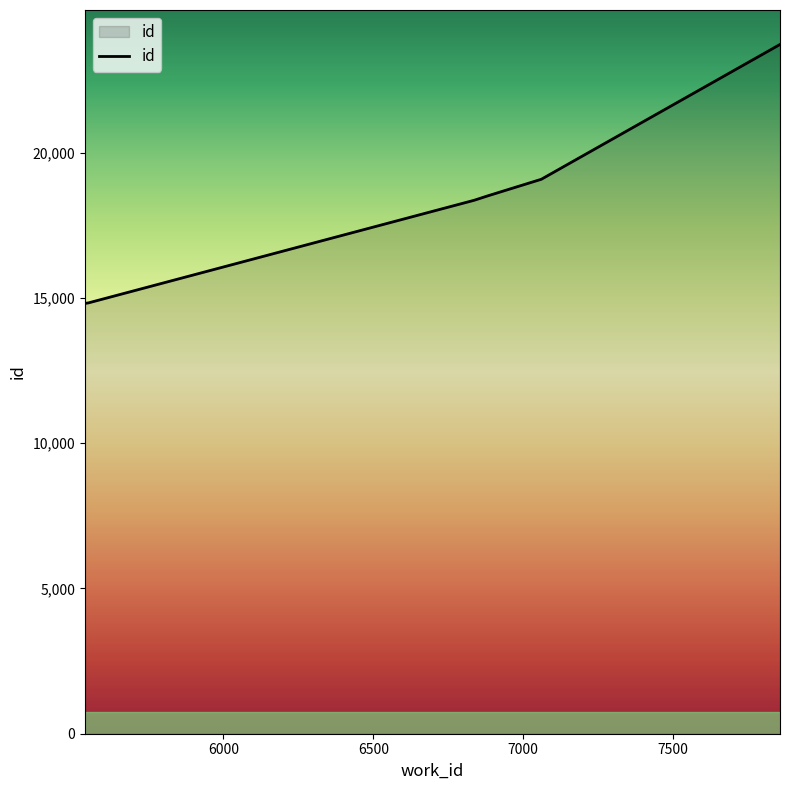

What is the minimum value shown in the chart?

14810